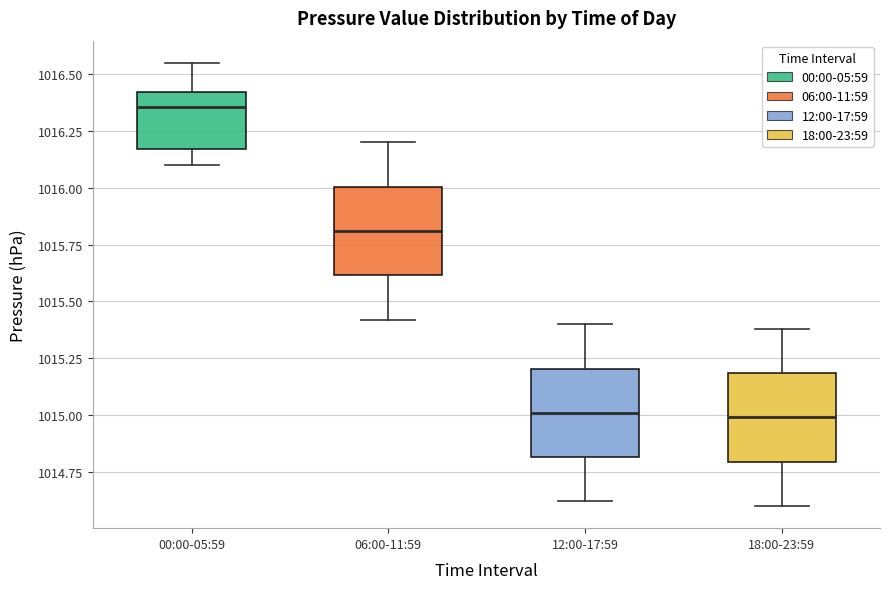

Reading left to right, transcribe this box plot: for each box, give where its median line is, the range the box spans, and where its two whiskers end, as read against the y-axis. The values are not printed on the chart, so give them approximately, as read against the axis.

00:00-05:59: median 1016.35, box 1016.15 to 1016.40, whiskers 1016.10 to 1016.55
06:00-11:59: median 1015.80, box 1015.60 to 1016.00, whiskers 1015.40 to 1016.20
12:00-17:59: median 1015.00, box 1014.80 to 1015.20, whiskers 1014.60 to 1015.40
18:00-23:59: median 1015.00, box 1014.80 to 1015.20, whiskers 1014.60 to 1015.40